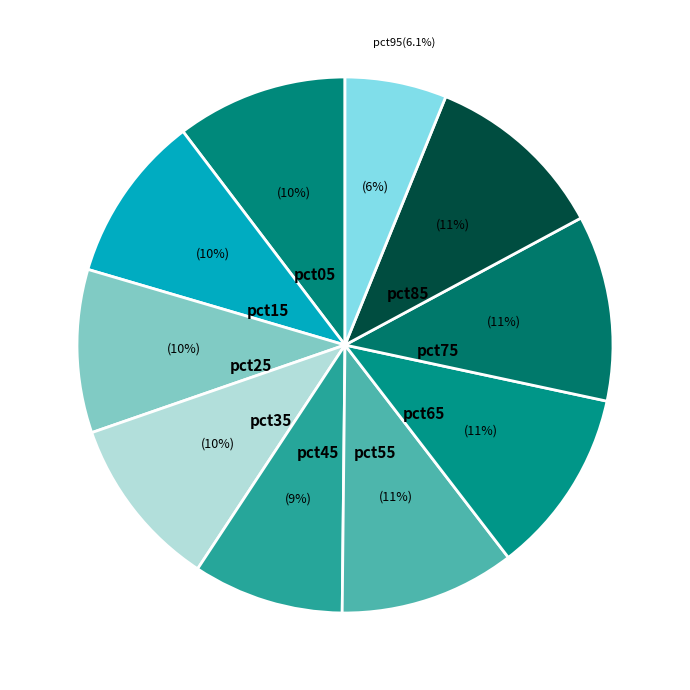

What percentage is the pct55 slice, to the nearest percent?

11%